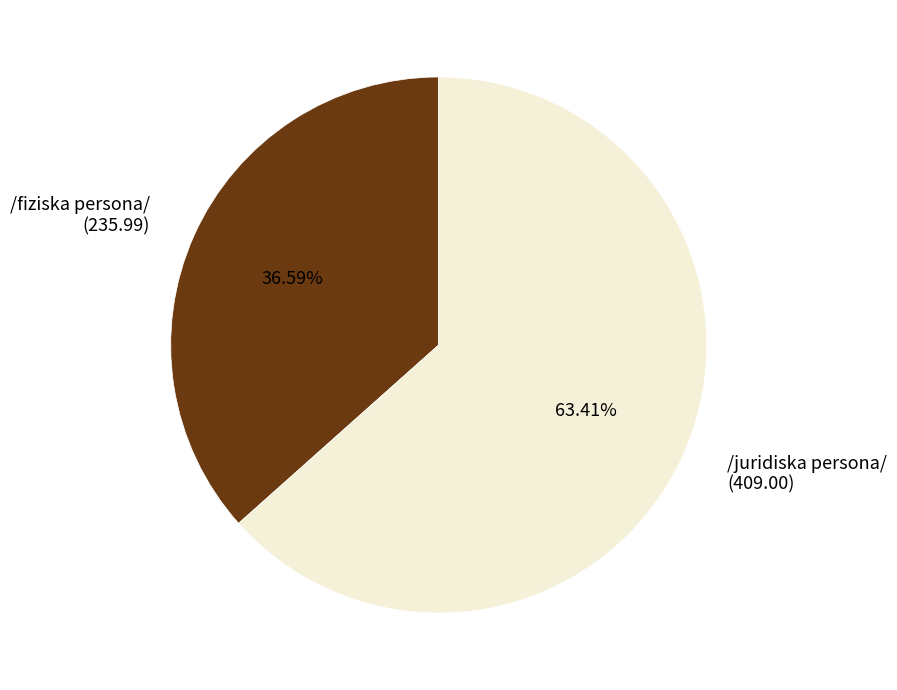

To the nearest percent, what is the average slice percentage?

50%